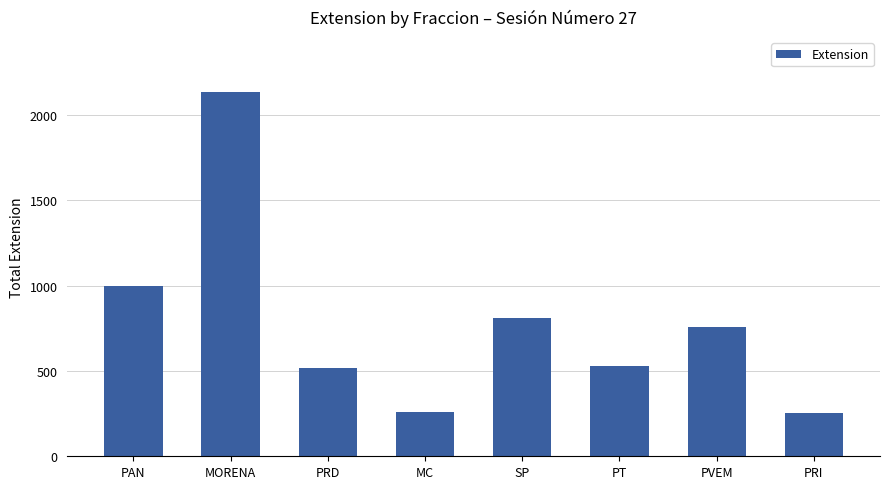

Is it true that the value at PRD is 518?

True